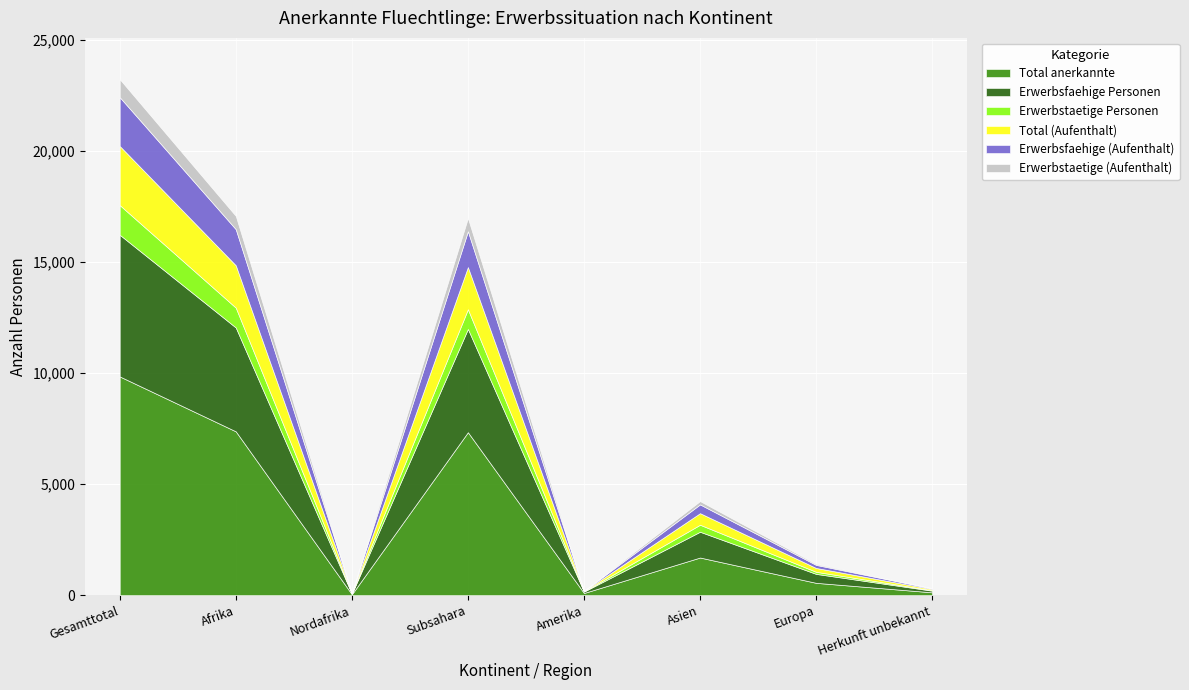

Which series changed the most between Gesamttotal and Europa?

Total anerkannte